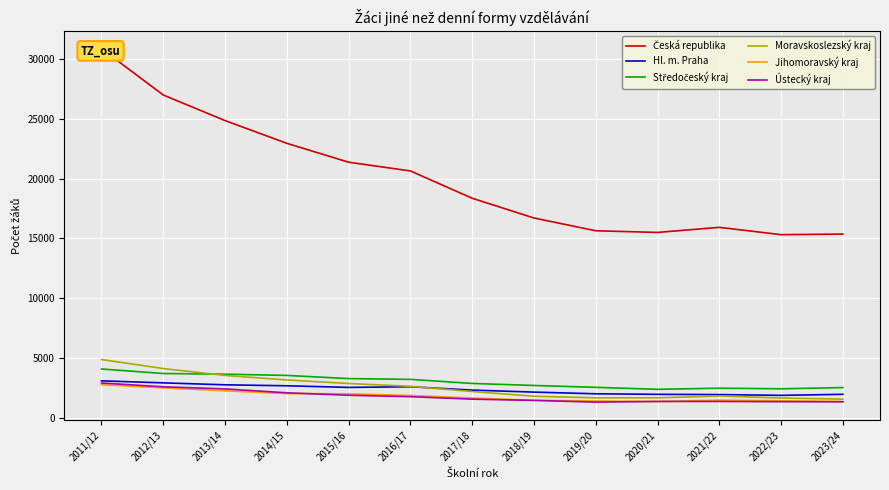

Which category has the lowest value across all series?

2019/20